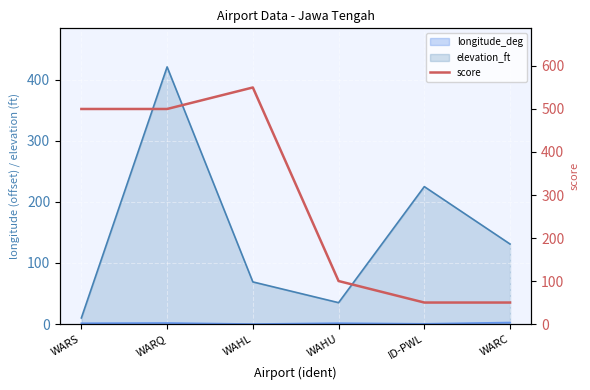

At which category does the chart reach its minimum across all series?

ID-PWL